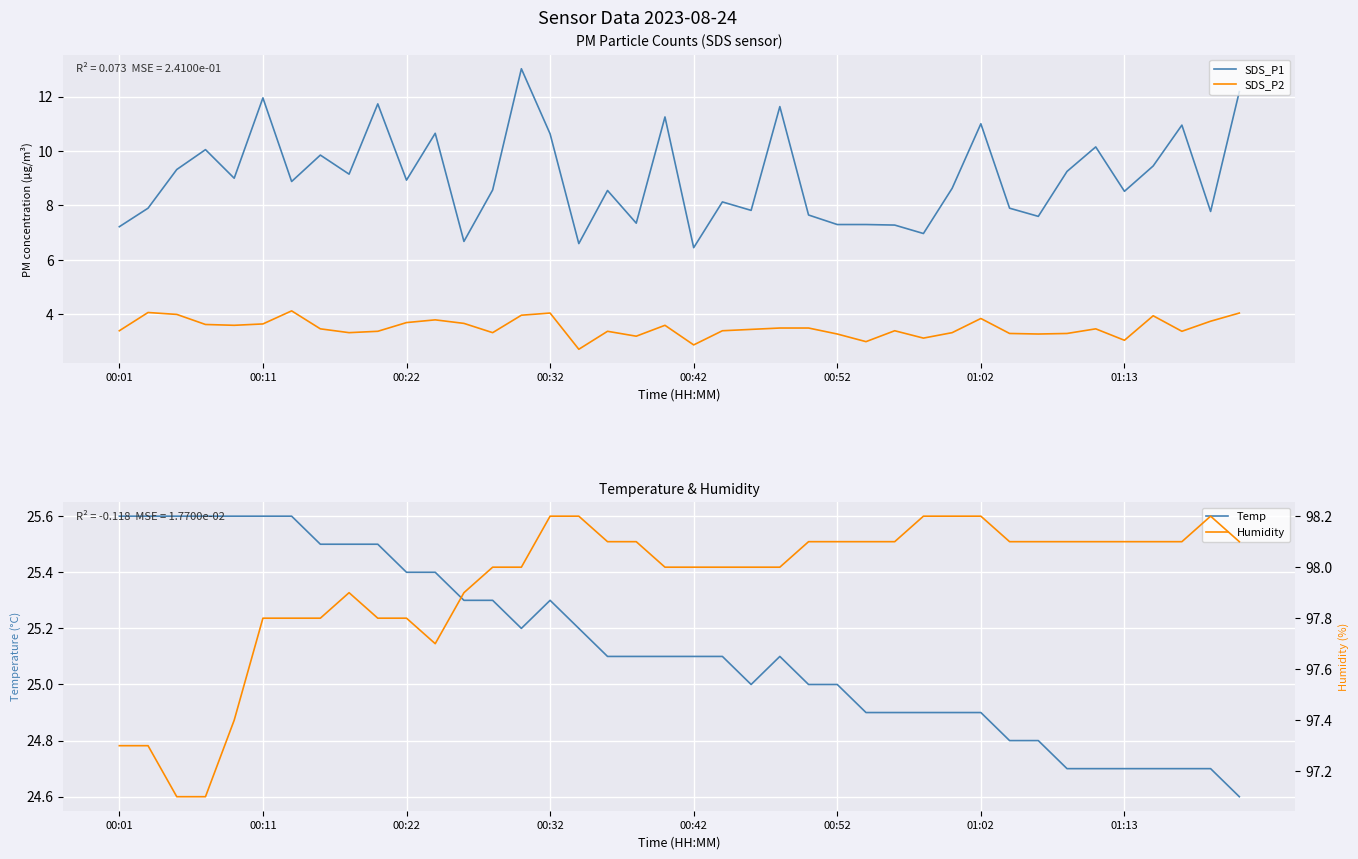

Where is SDS_P2 nearest to the value 3?

26